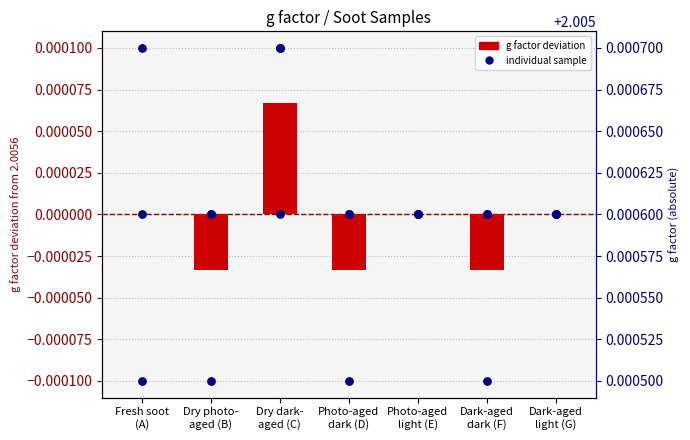

Which has a higher value, Dark-aged
light (G) or Photo-aged
light (E)?

Dark-aged
light (G)